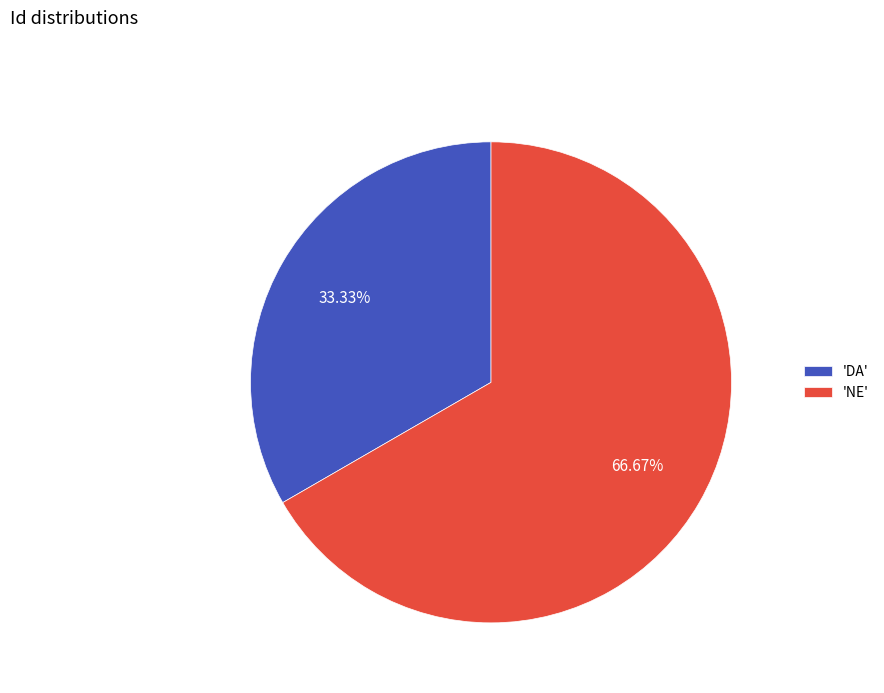

Rank the categories by value from highest to lowest.

'NE', 'DA'